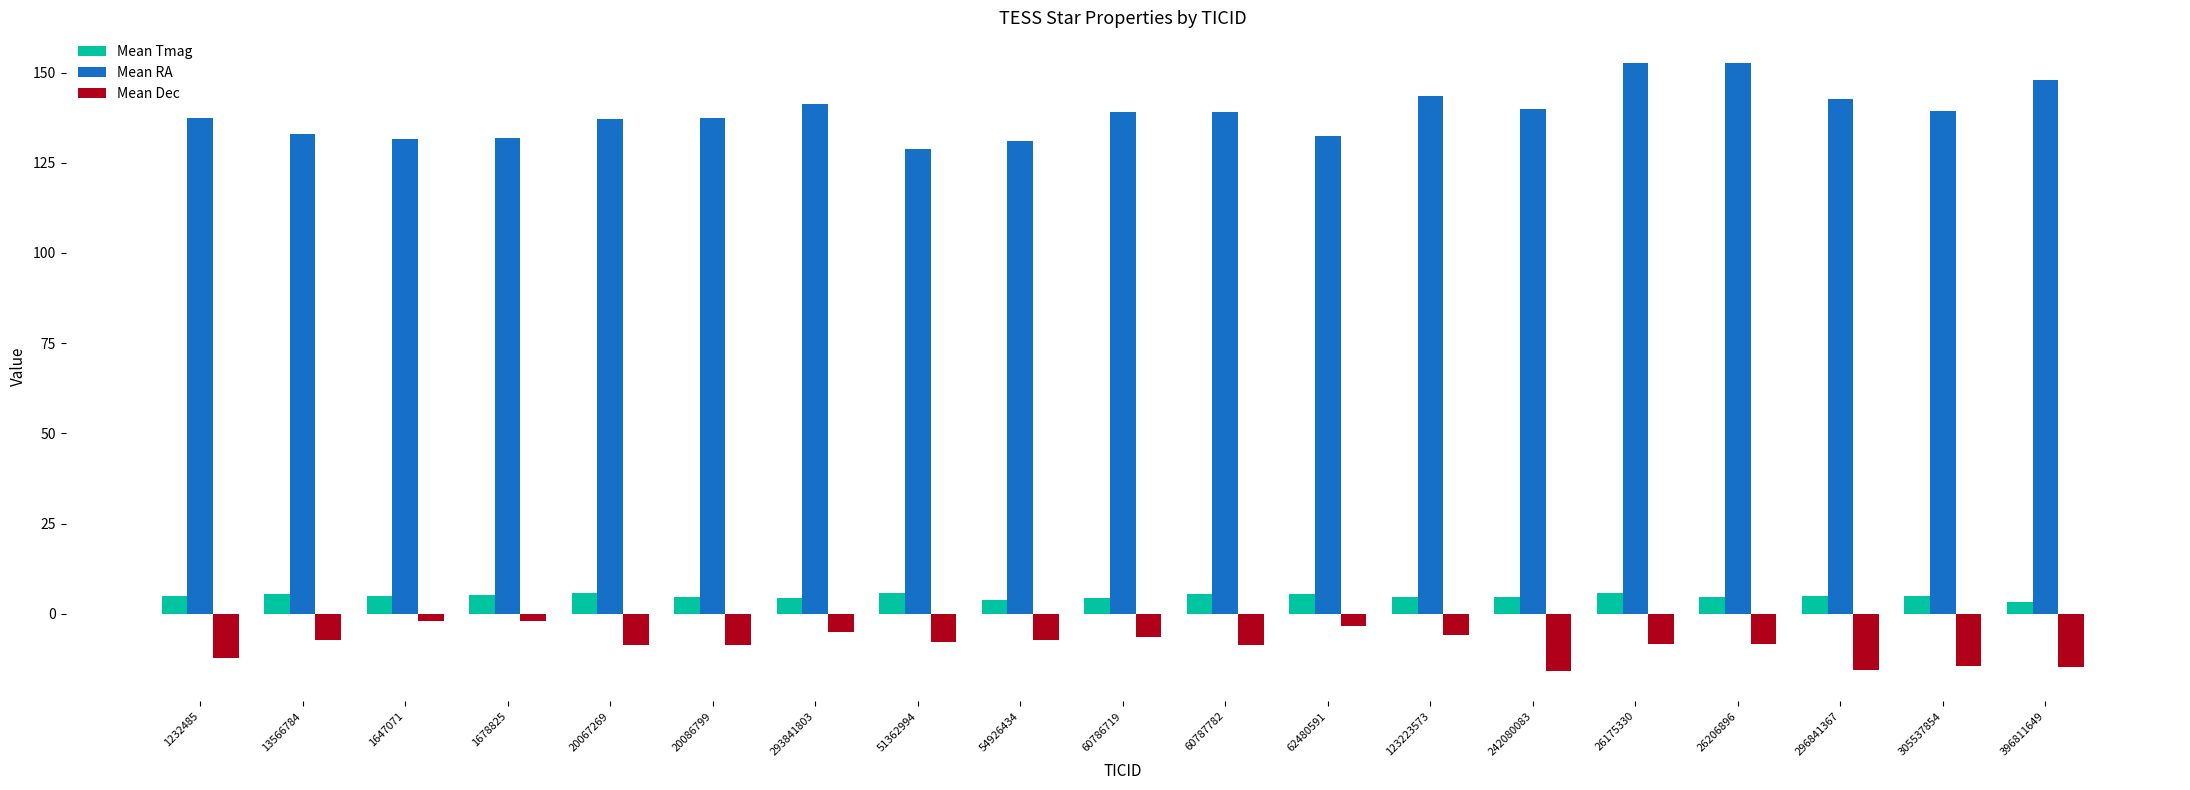

Is it true that Mean Tmag equals 4.7 at 242080083?

True